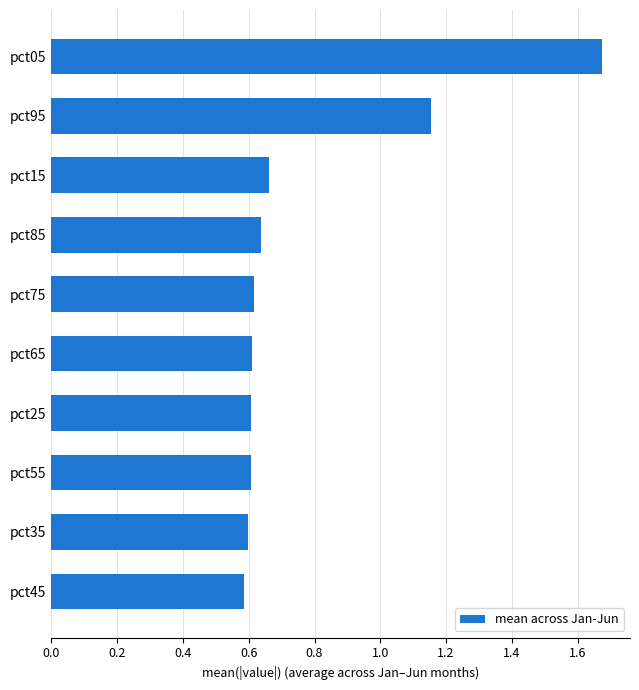

What is the difference between the maximum and minimum values?

1.1